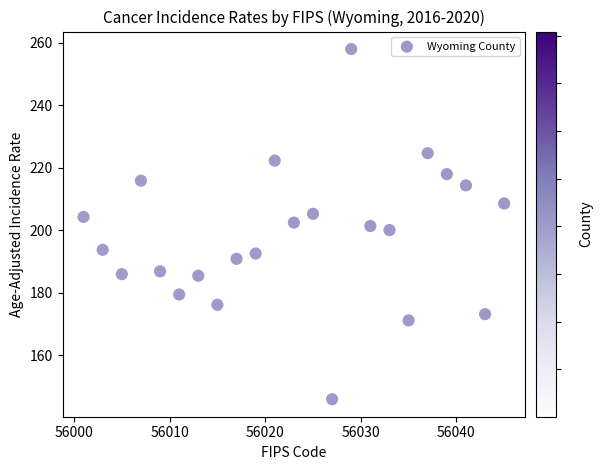

What is the range of Y values (max minus min)?

112.0